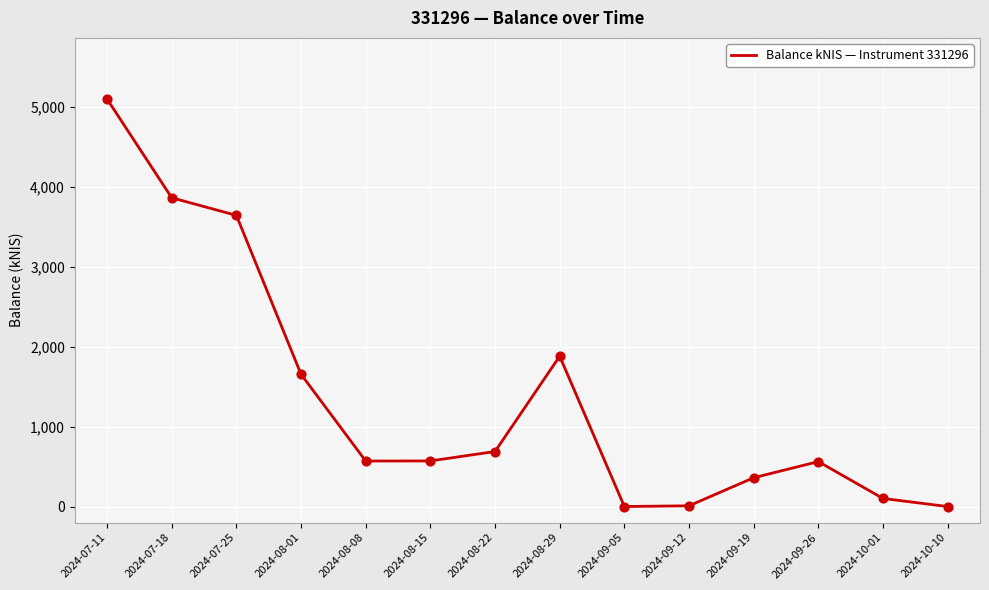

Between 2024-08-15 and 2024-08-22, which is larger?

2024-08-22